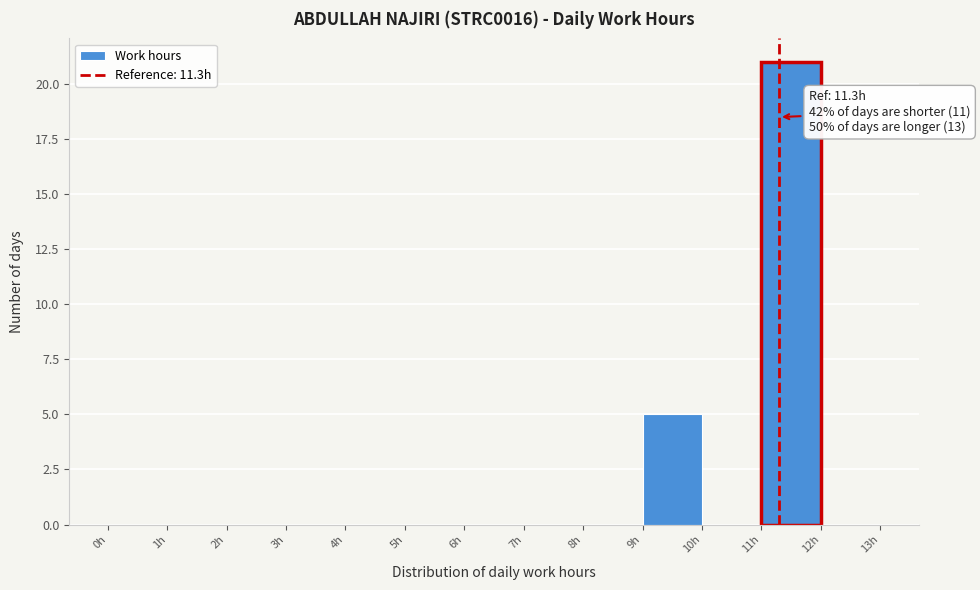

Over which range of the x-axis is the bar tallest?

11 to 12